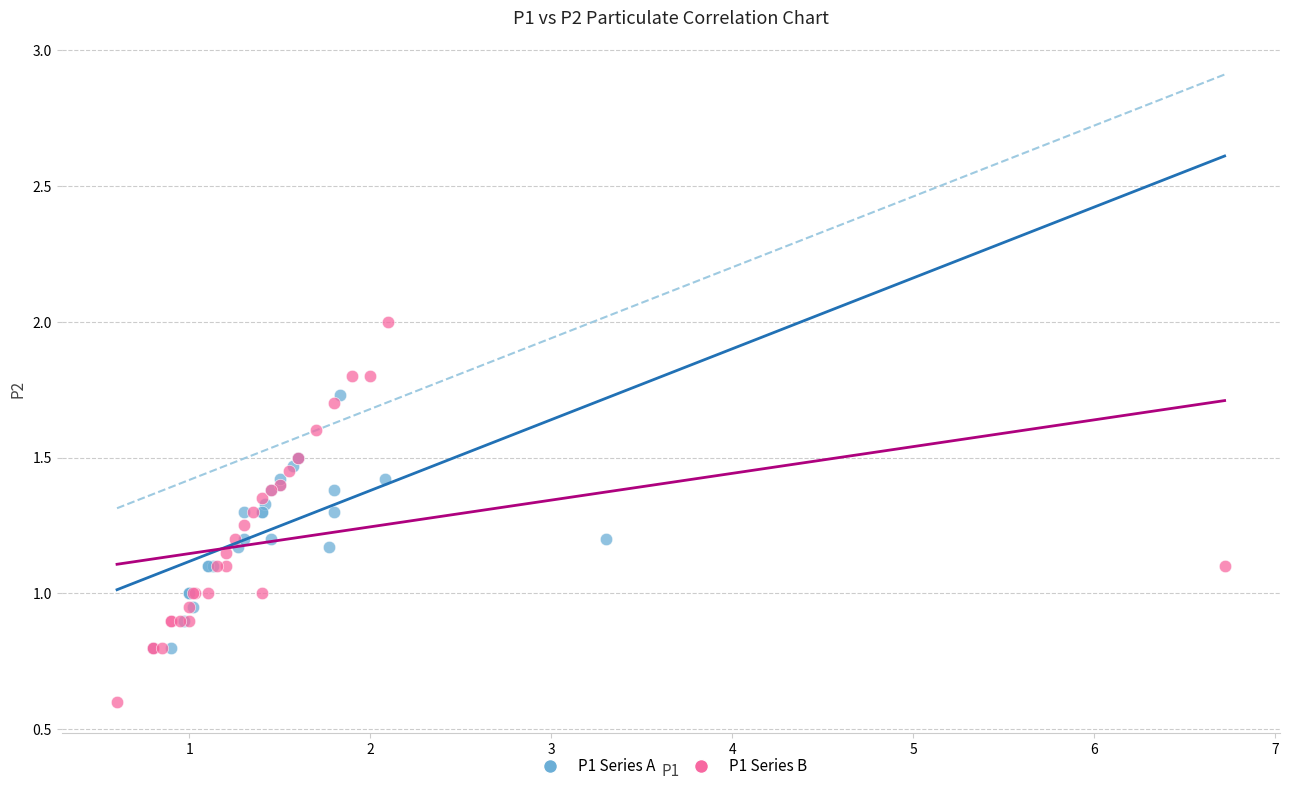

Which series reaches the minimum Y coordinate?

P1 Series B